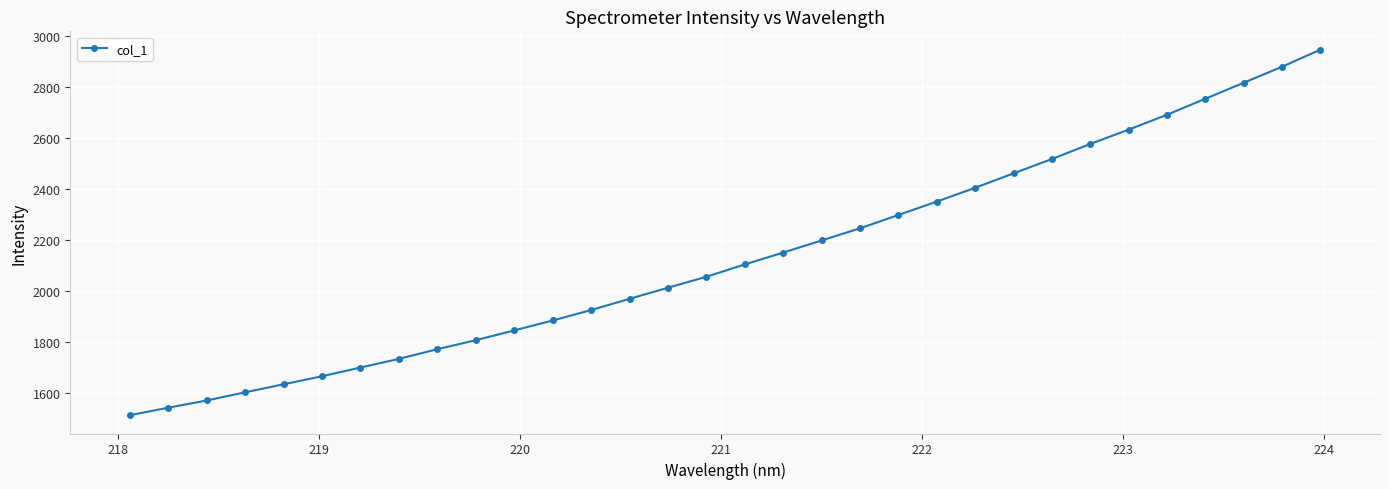

What is the value of the 16th point from the left?

2054.3